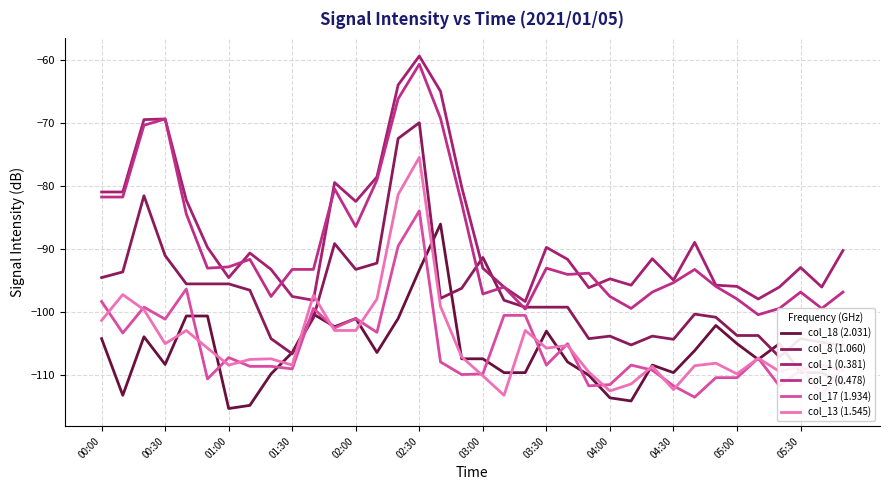

At which label does col_8 (1.060) first exceed -99?

00:00